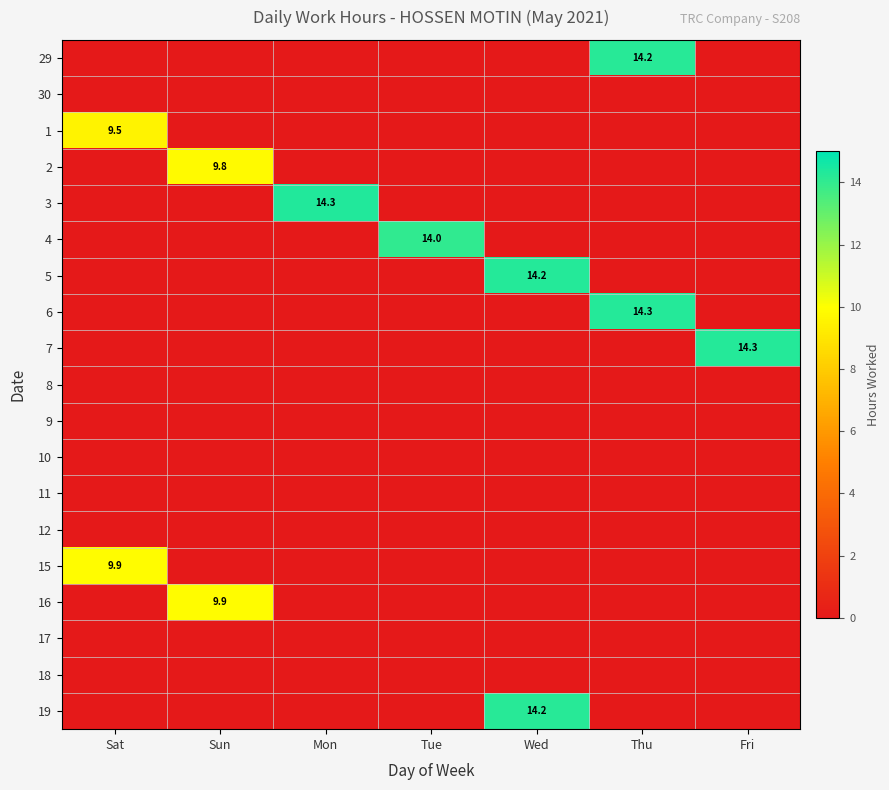

Is the value of 12 at Thu greater than the value of 1 at Fri?

No